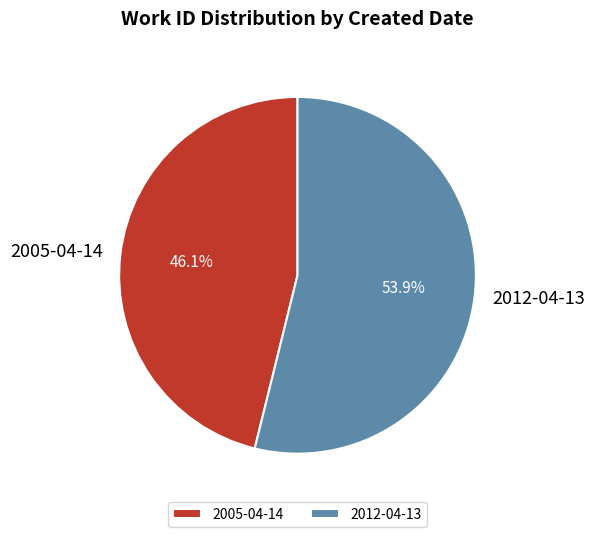

To the nearest percent, what percentage of the pie is 2012-04-13?

54%